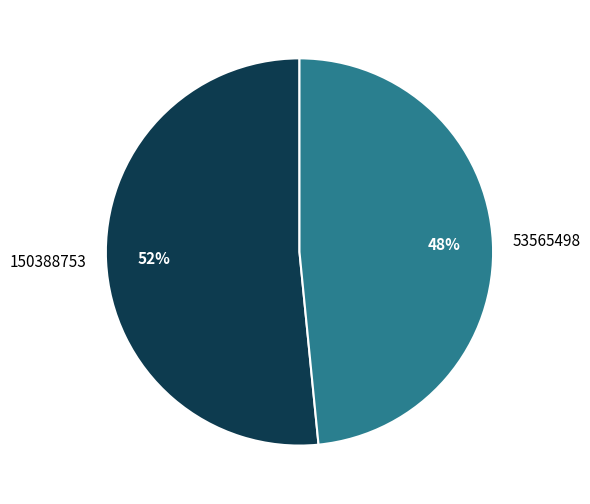

The 53565498 slice represents 59% of the pie. True or false?

False